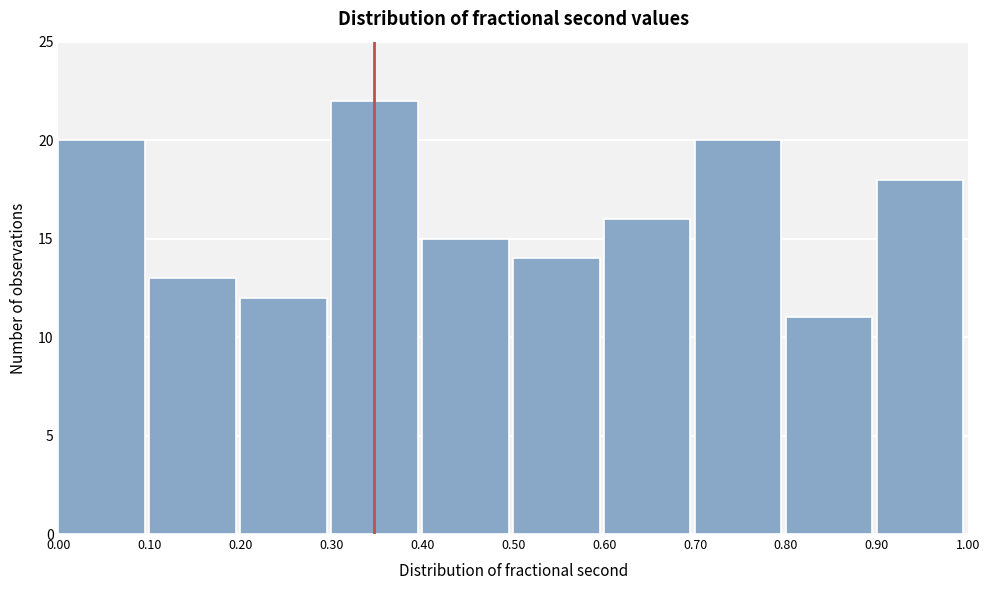

Reading left to right, list every bar in this chart as the range it spans on the x-axis followed by its height. The values are not printed on the chart, so give them approximately, as read against the axis.

0.00 to 0.10: 20
0.10 to 0.20: 13
0.20 to 0.30: 12
0.30 to 0.40: 22
0.40 to 0.50: 15
0.50 to 0.60: 14
0.60 to 0.70: 16
0.70 to 0.80: 20
0.80 to 0.90: 11
0.90 to 1.00: 18